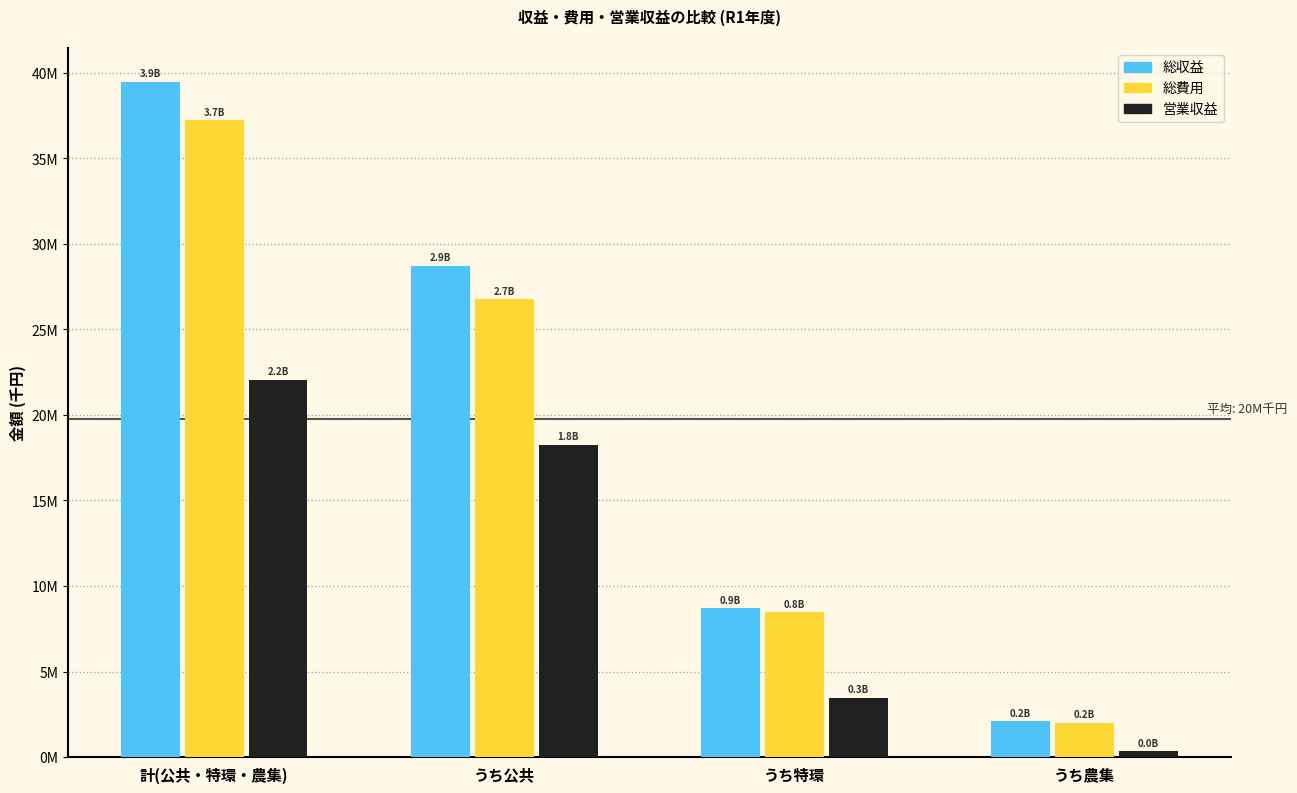

What are all the series names shown in the legend?

総収益, 総費用, 営業収益